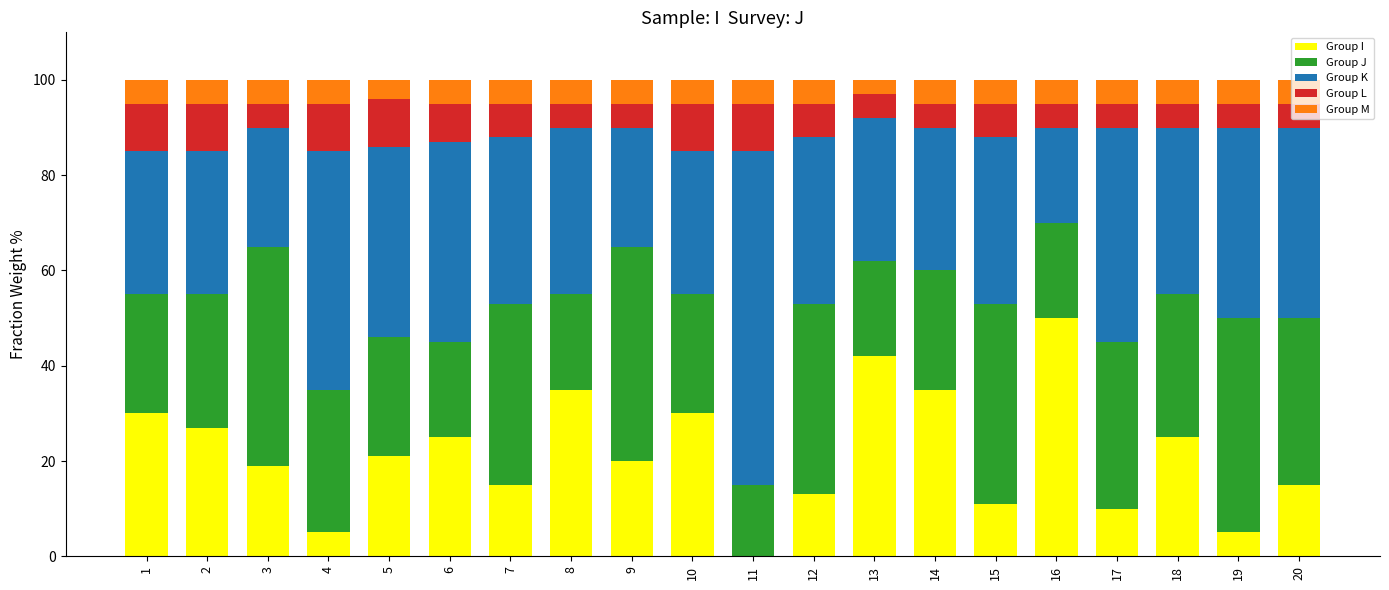

True or false: Group I has a value of 46 at 10.

False